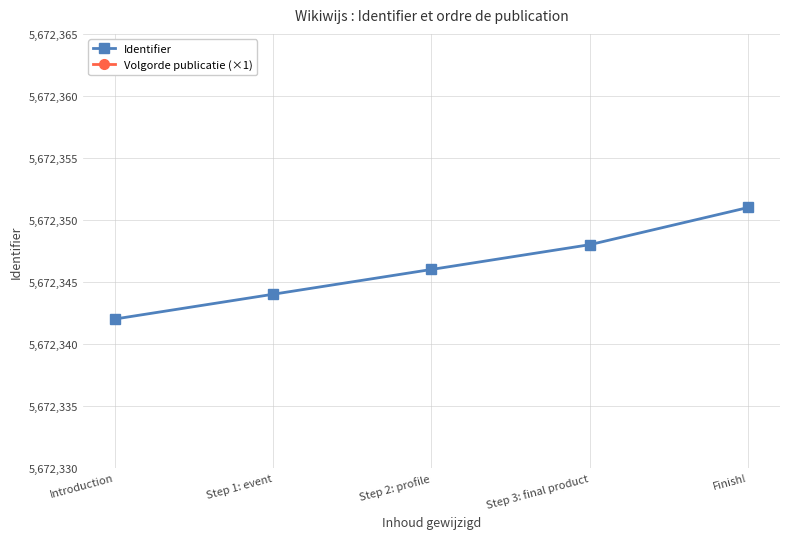

True or false: Identifier and Volgorde publicatie (×1) cross at least once.

False